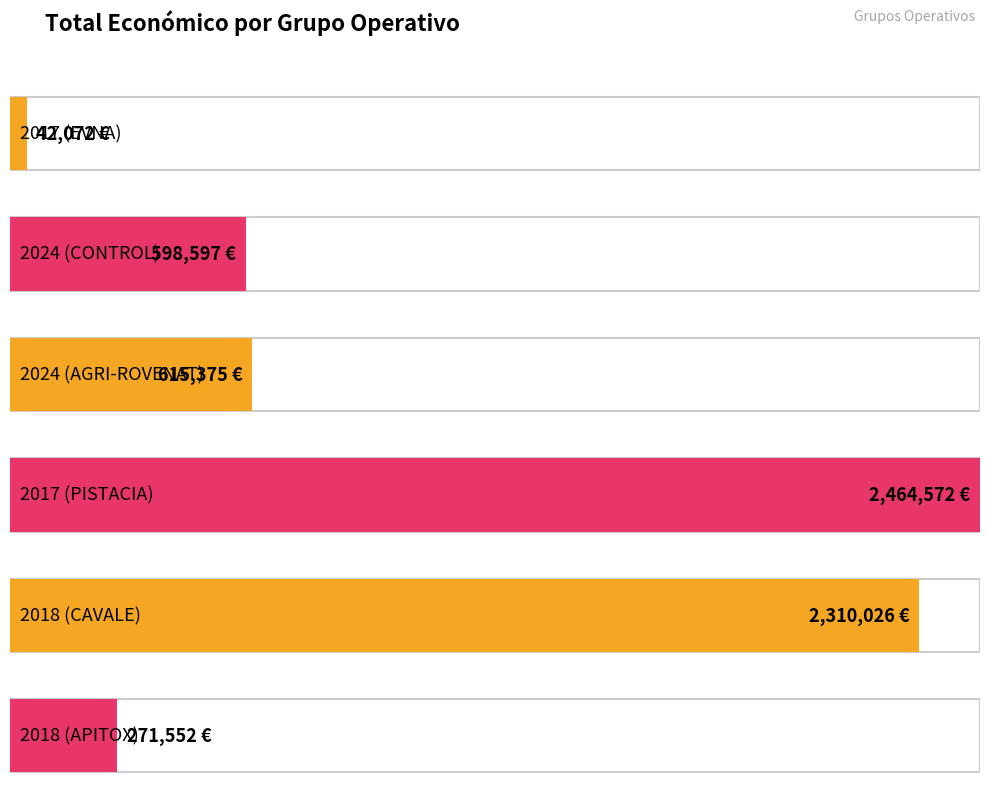

What is the sum of all values?

6302194